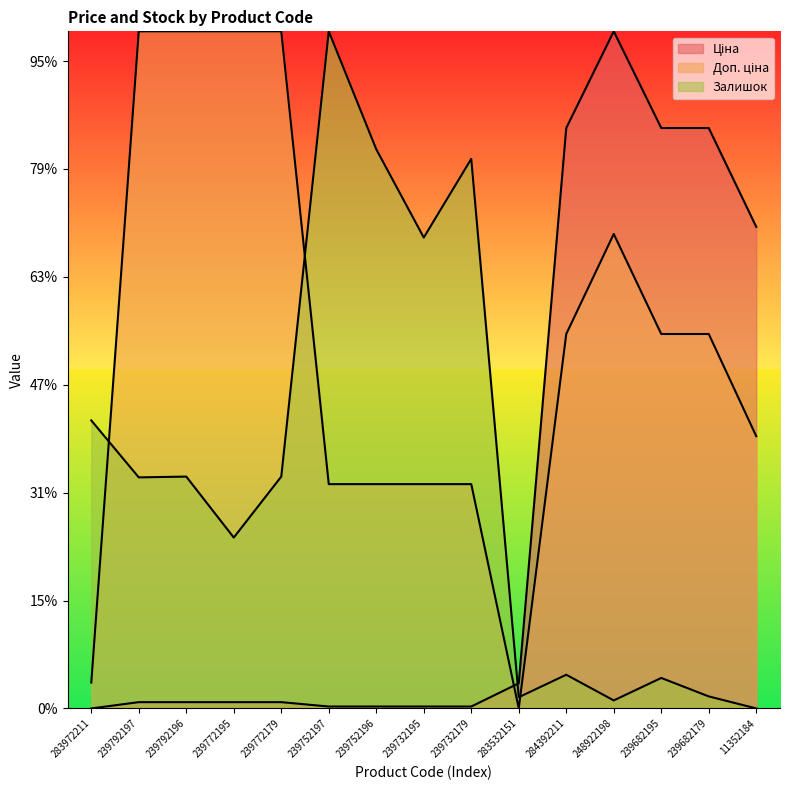

Rank the series by their maximum value, from lowest to highest.

Ціна, Доп. ціна, Залишок